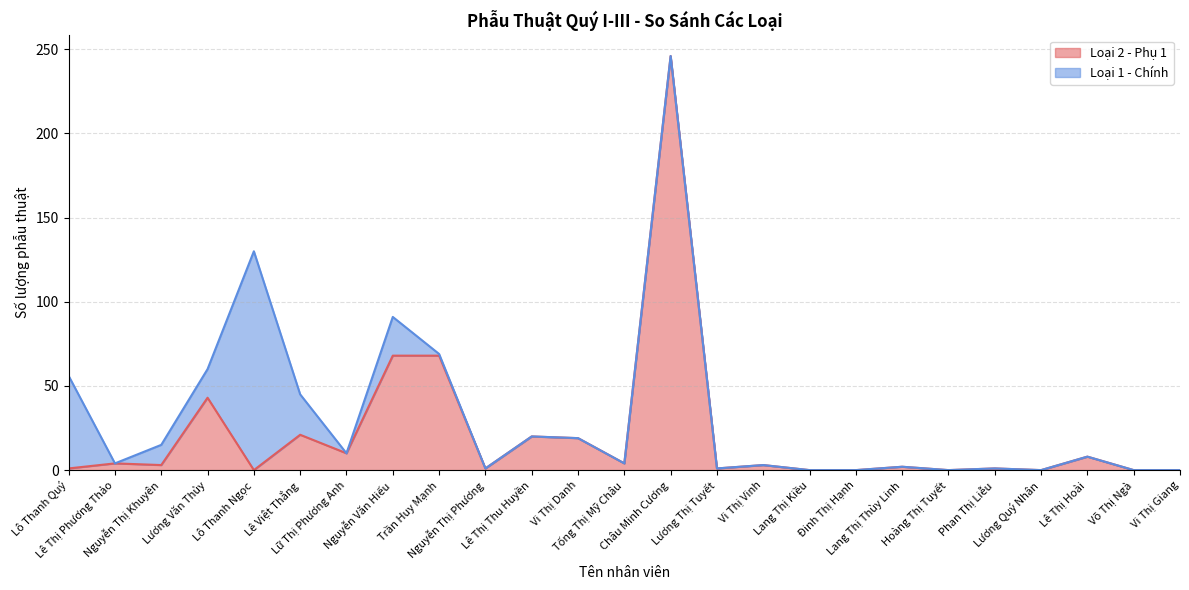

Reading left to right, what are all the values shown in this chart?

1	4	3	43	0	21	10	68	68	1	20	19	4	246	1	3	0	0	2	0	1	0	8	0	0